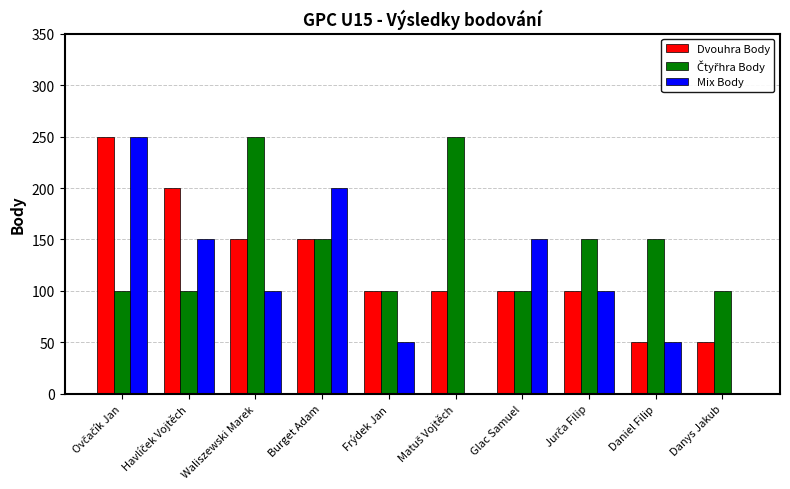

What is the approximate value of Mix Body at Frýdek Jan?

50